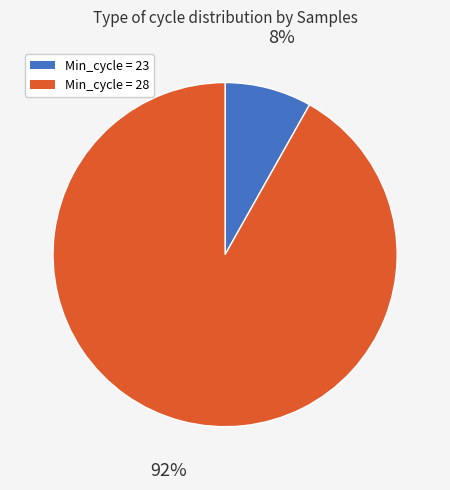

To the nearest percent, what is the average slice percentage?

50%